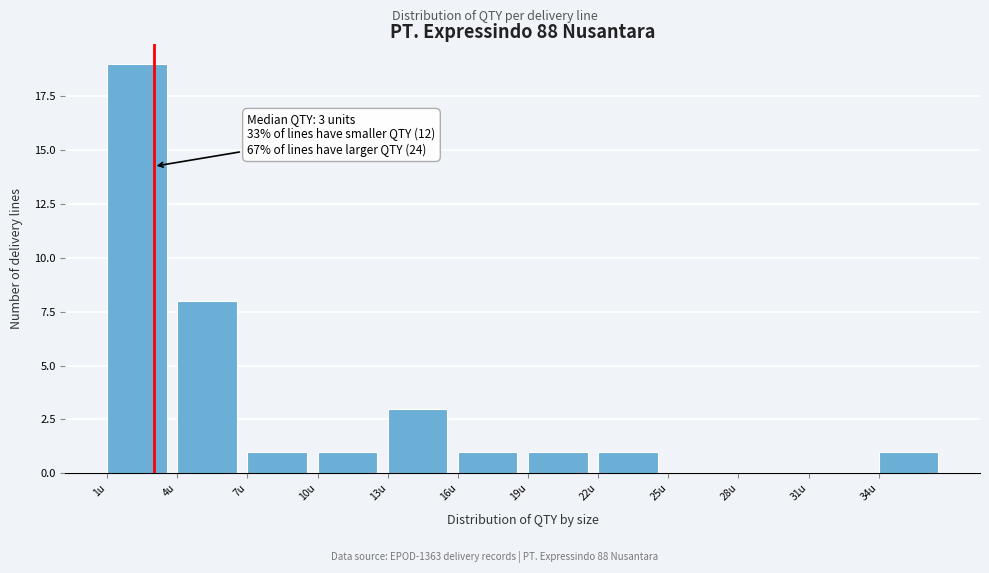

Which range on the x-axis has the tallest bar?

1 to 4